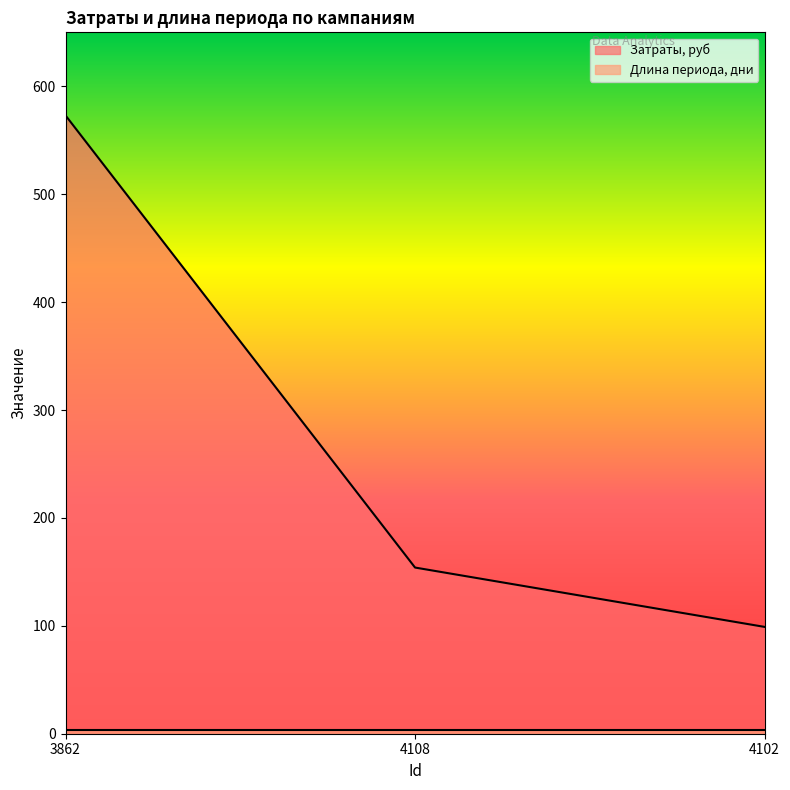

List the labels in order of value, smallest first.

4102, 4108, 3862